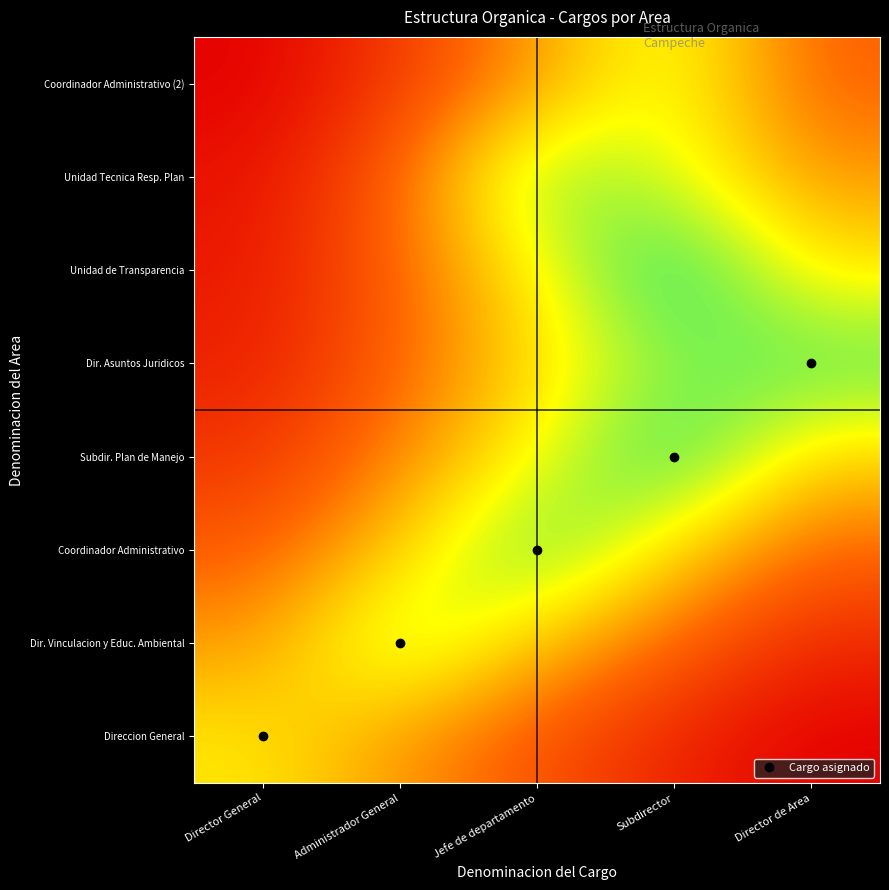

What is the maximum value shown in the chart?

2.2